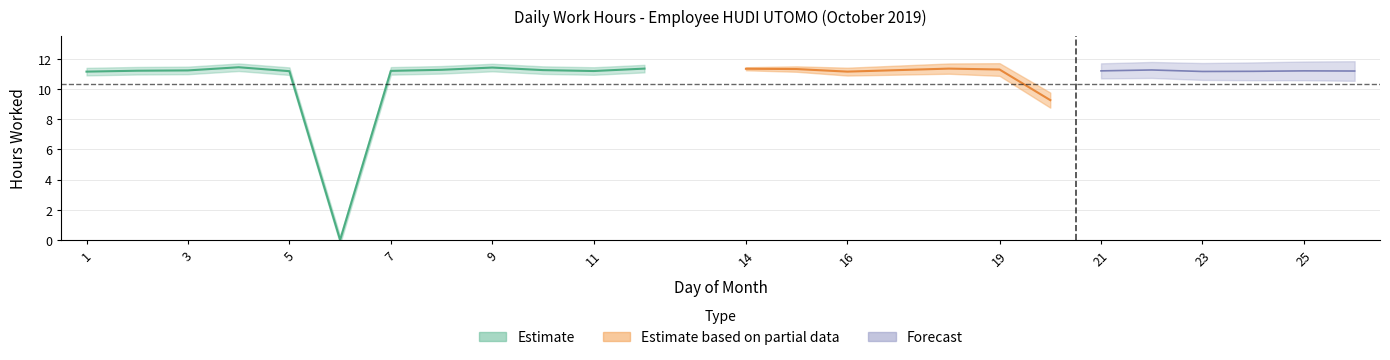

At which label does the data first exceed 11?

1